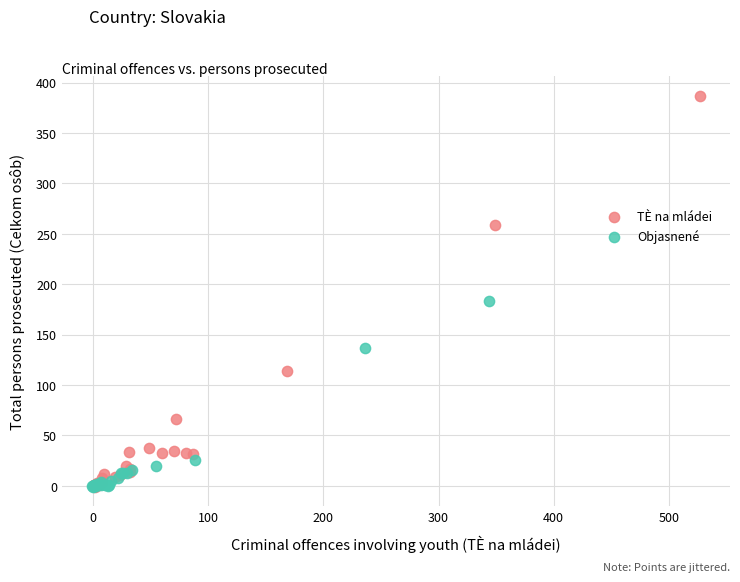

Which series reaches the maximum Y coordinate?

TÈ na mládei